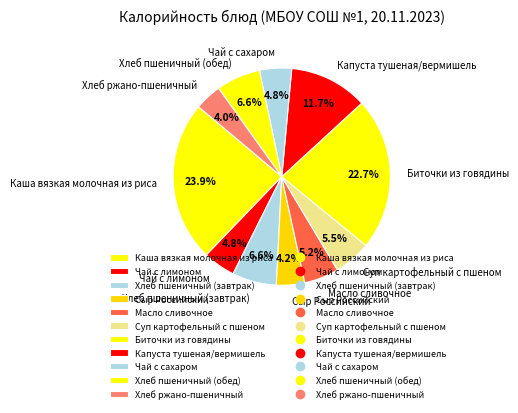

The Чай с лимоном slice represents 5% of the pie. True or false?

True